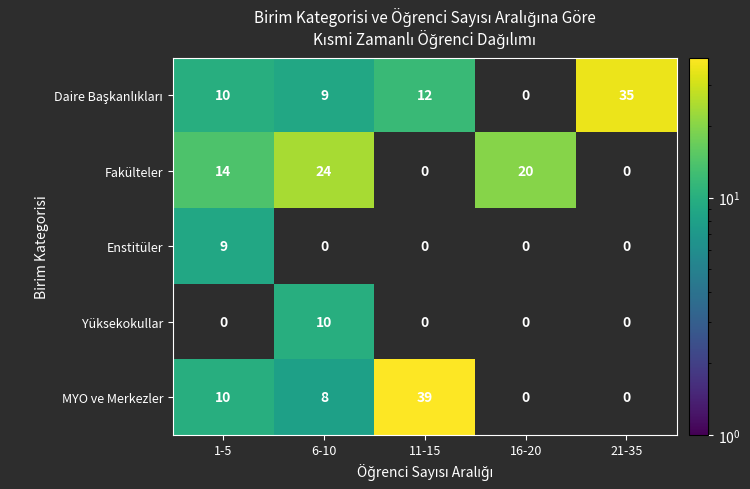

Which series has the widest spread of values?

MYO ve Merkezler